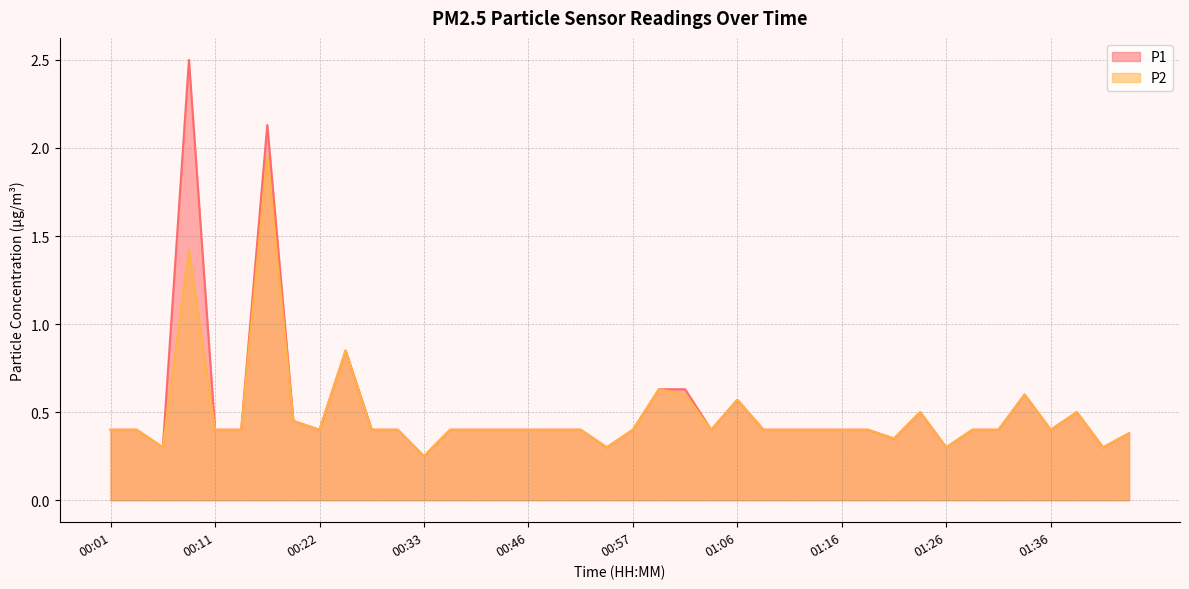

What is the value of the P1 point at the 38th from the left?

0.5